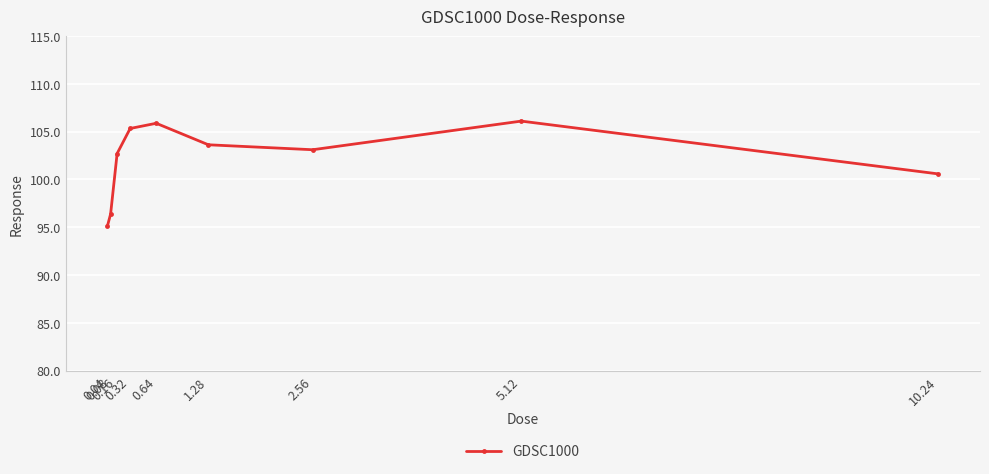

The chart shows a value of 105.3 at 0.32. True or false?

True